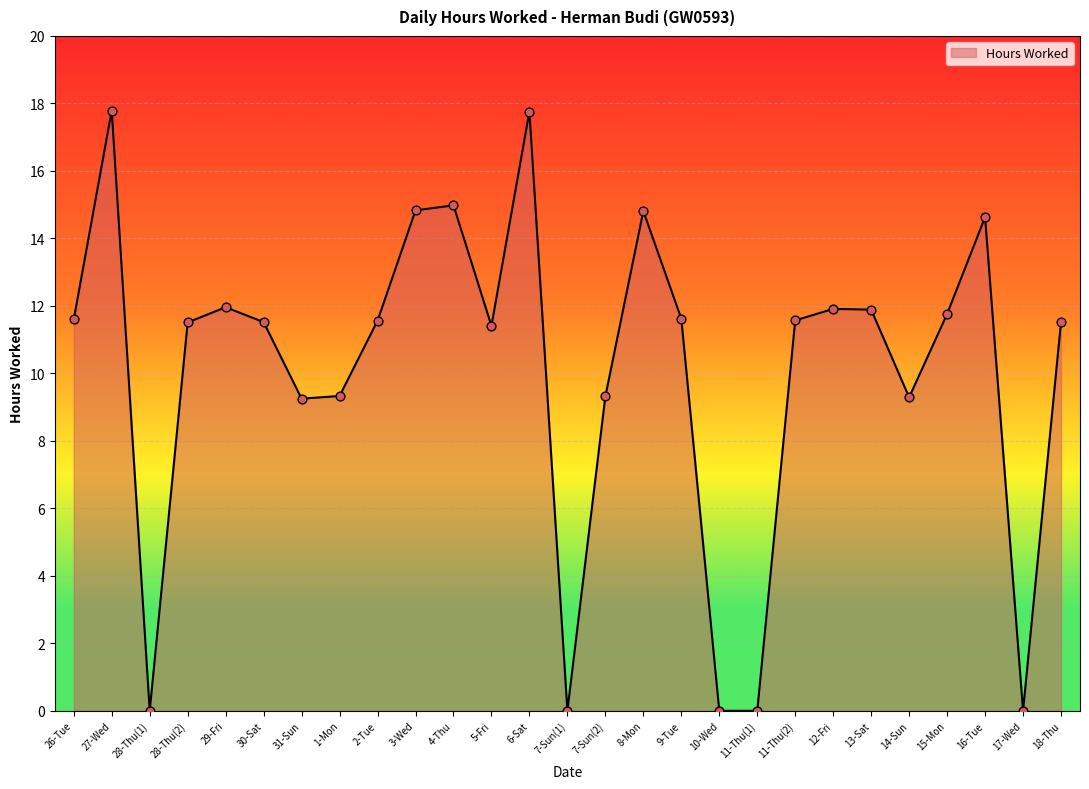

Between 26-Tue and 1-Mon, which is larger?

26-Tue